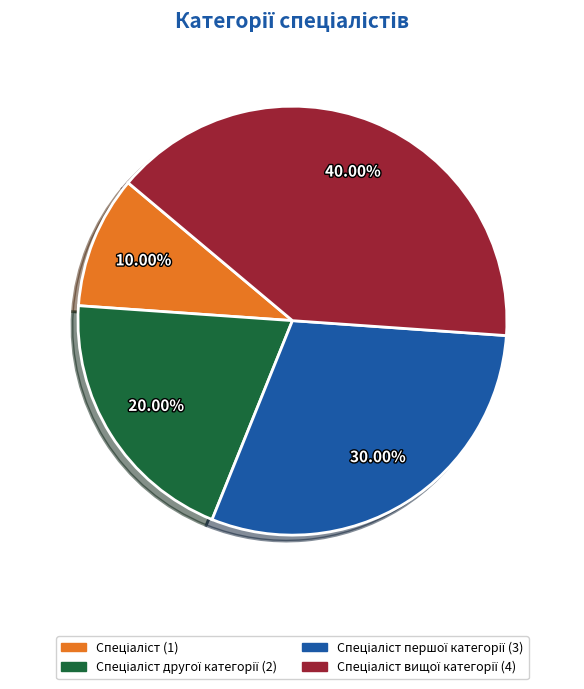

Does any single category account for the majority?

No